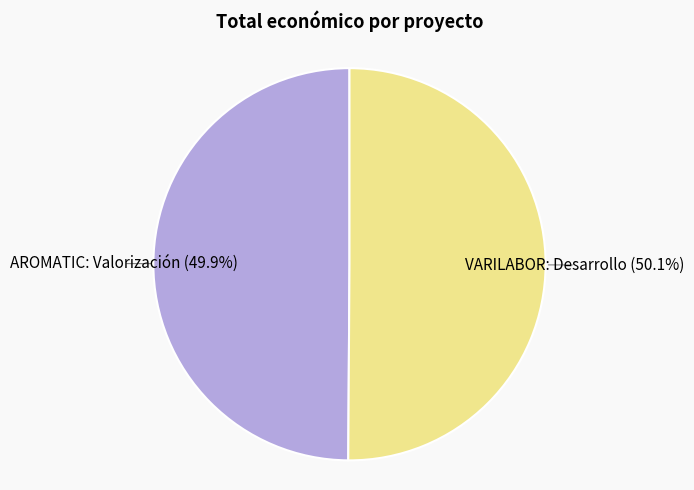

Does any single category account for the majority?

Yes